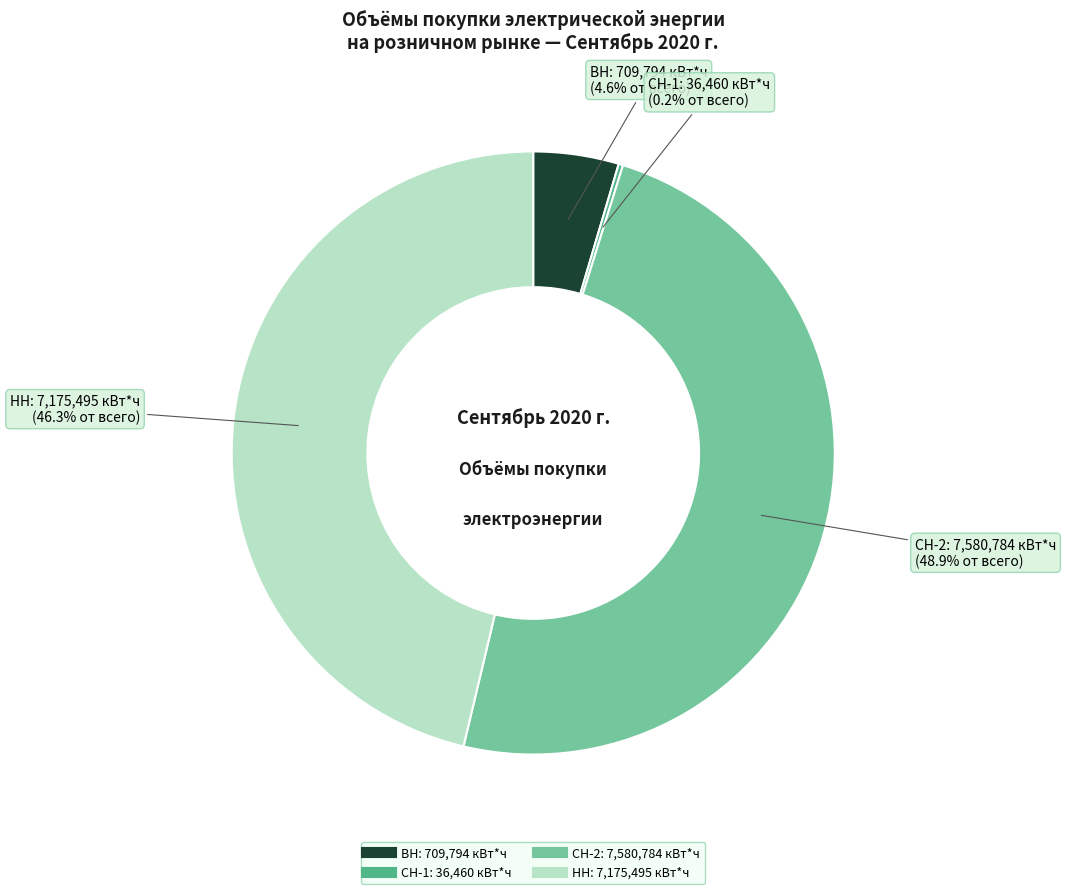

Is there any slice that represents more than half of the pie?

No